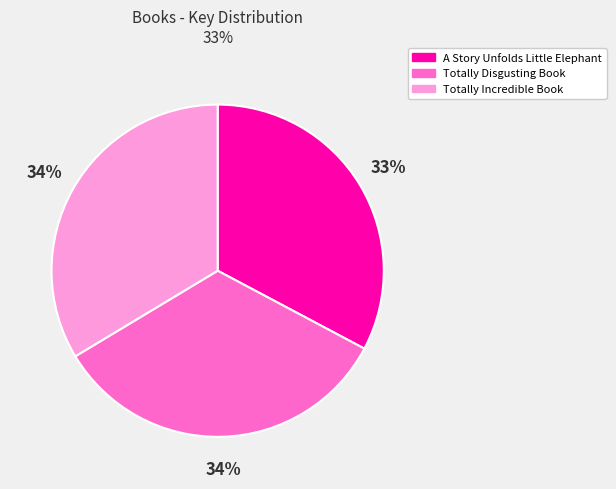

True or false: Totally Incredible Book accounts for 46% of the total.

False